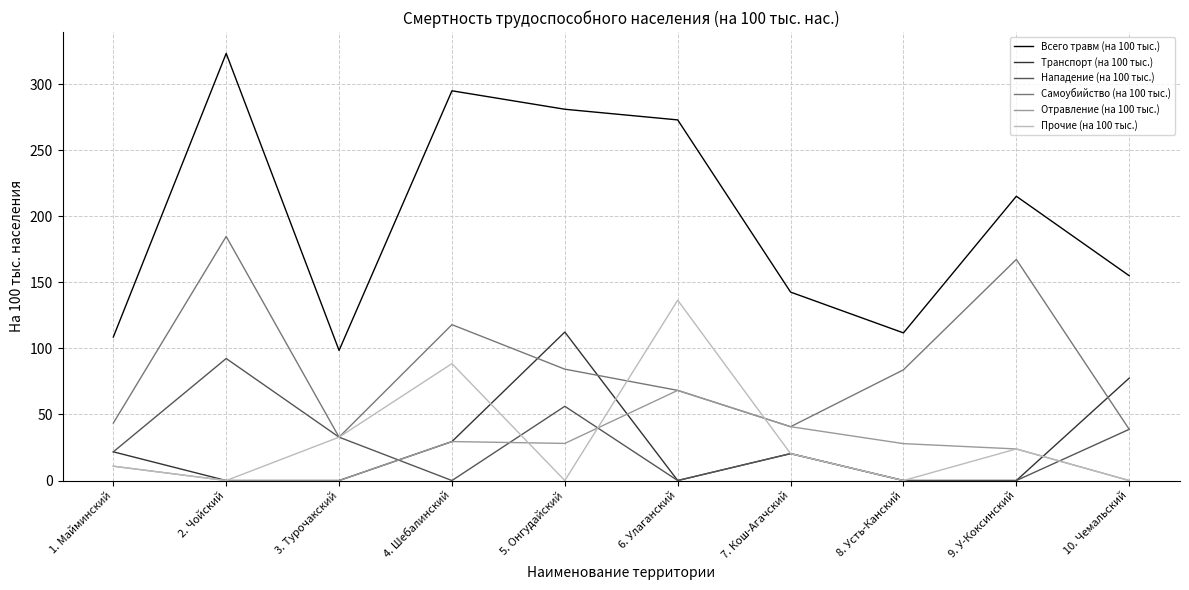

What is the maximum value for Нападение (на 100 тыс.)?

92.4